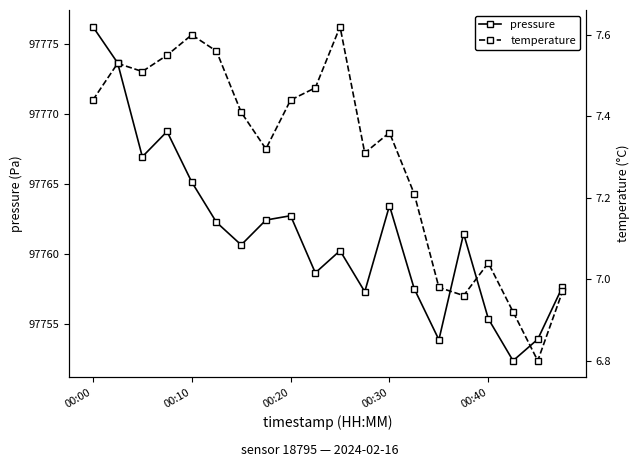

True or false: pressure has a value of 97763.4 at 00:30.

True